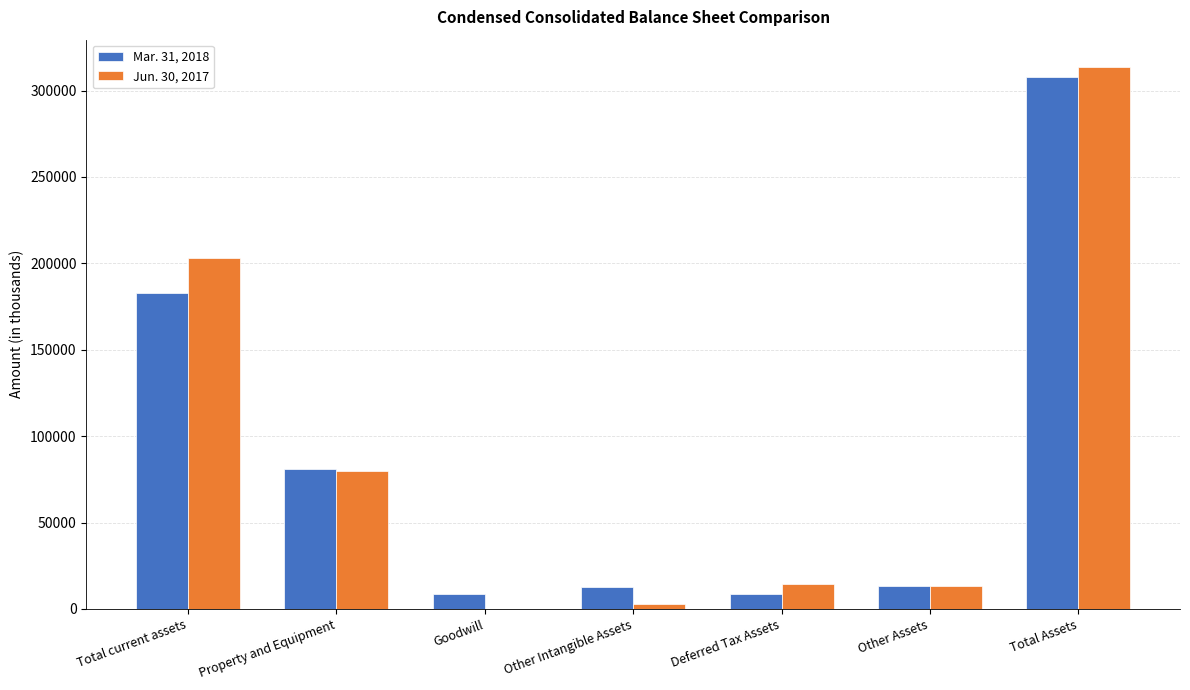

At which label is Jun. 30, 2017 closest to 156873?

Total current assets